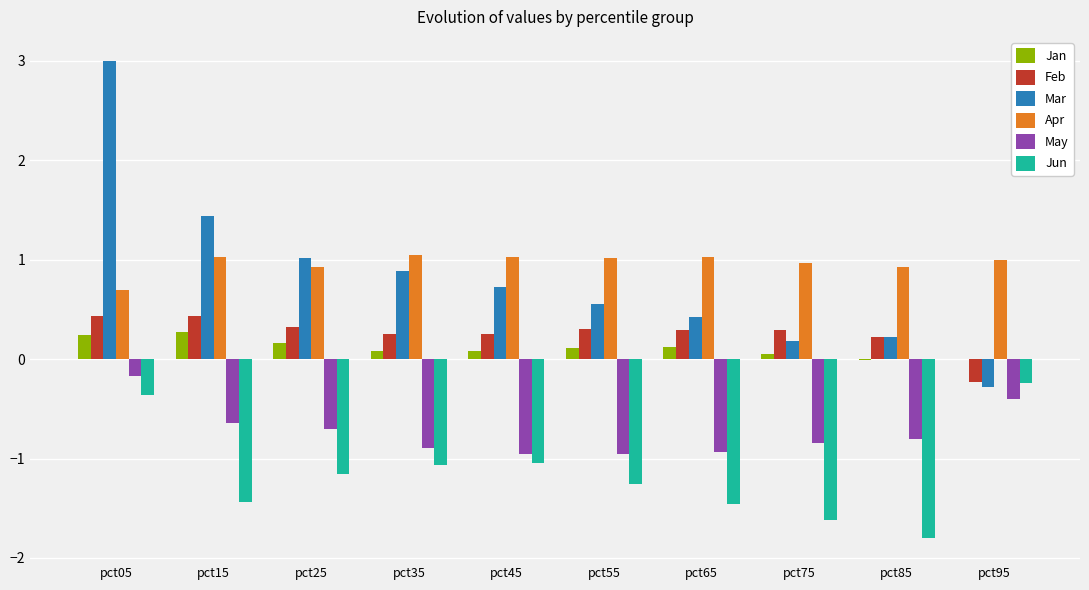

What is the greatest value displayed?

3.0